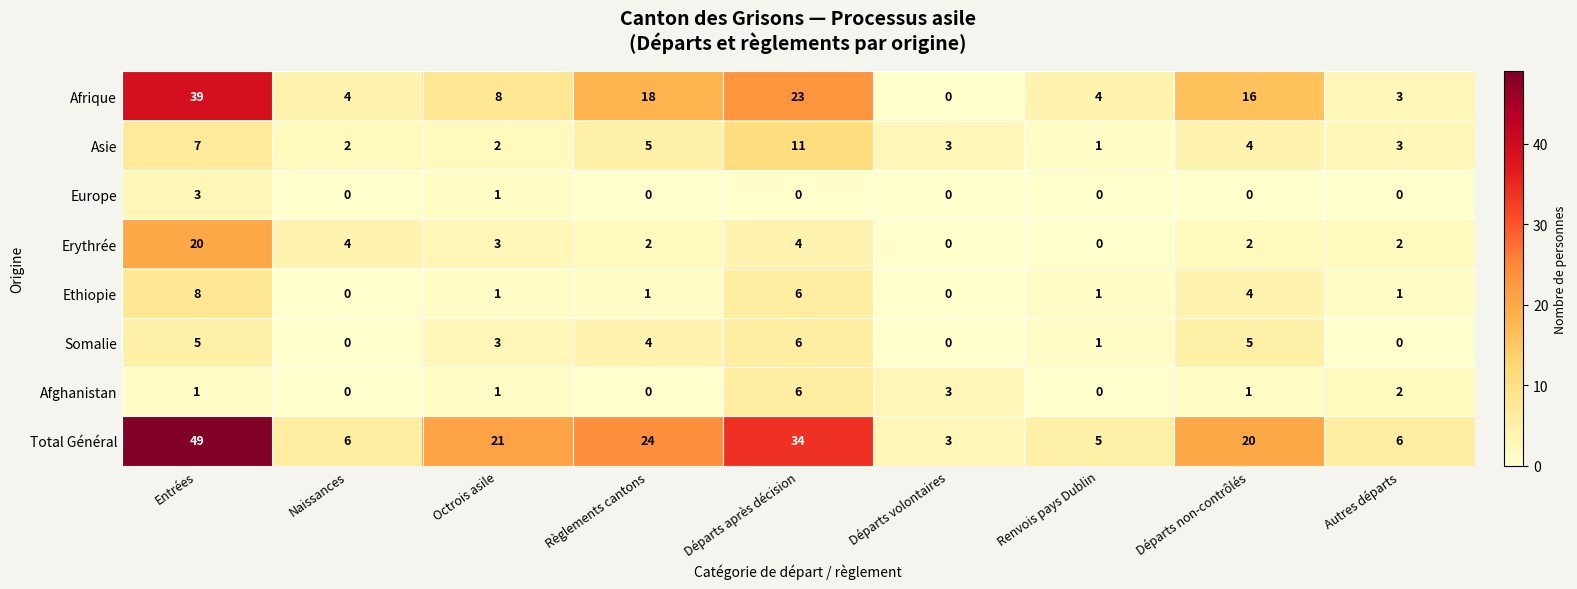

What is the sum of all Afrique values?

115